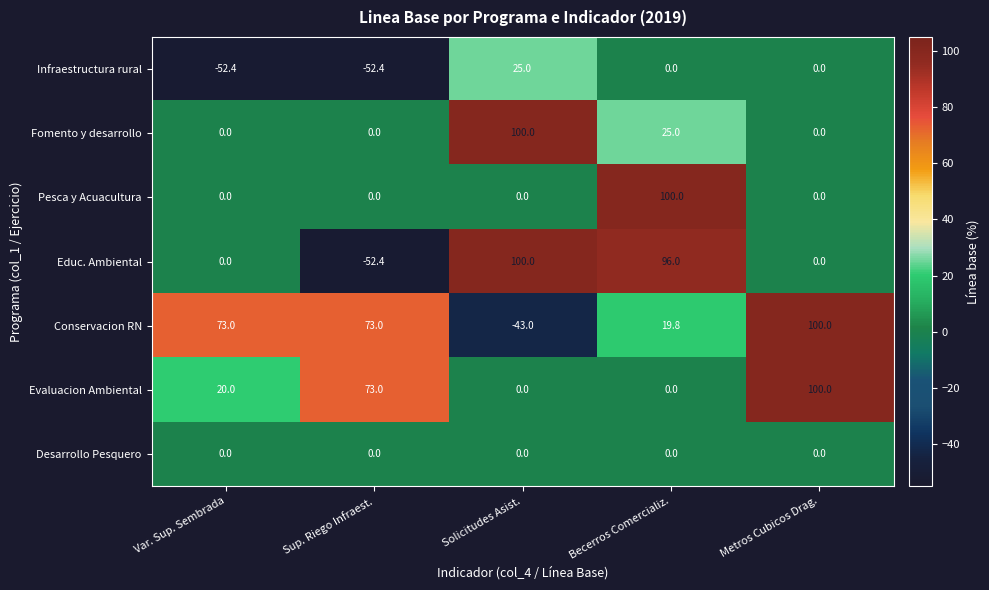

True or false: Infraestructura rural has a value of -51.8 at Metros Cubicos Drag..

False